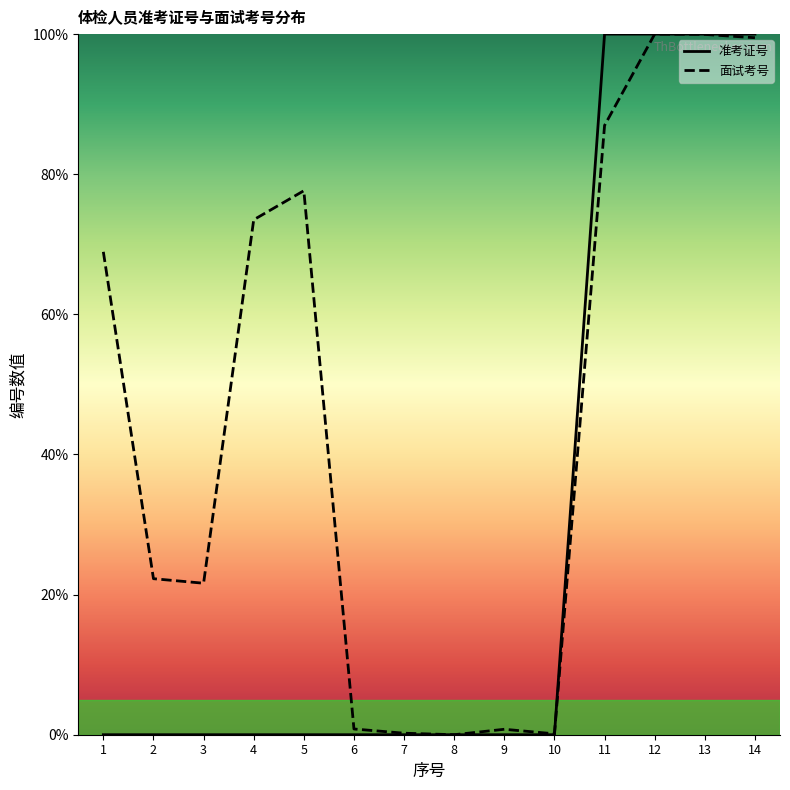

What is the approximate value of 面试考号 at 10?

0.1